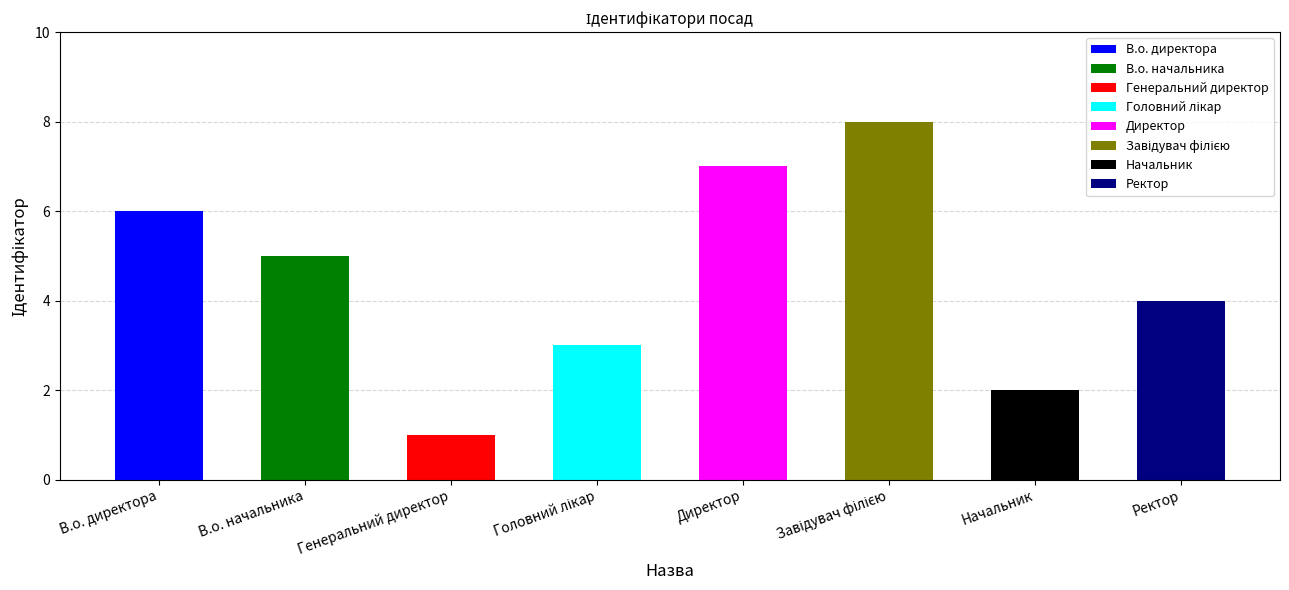

Reading left to right, what are all the values shown in this chart?

6	5	1	3	7	8	2	4